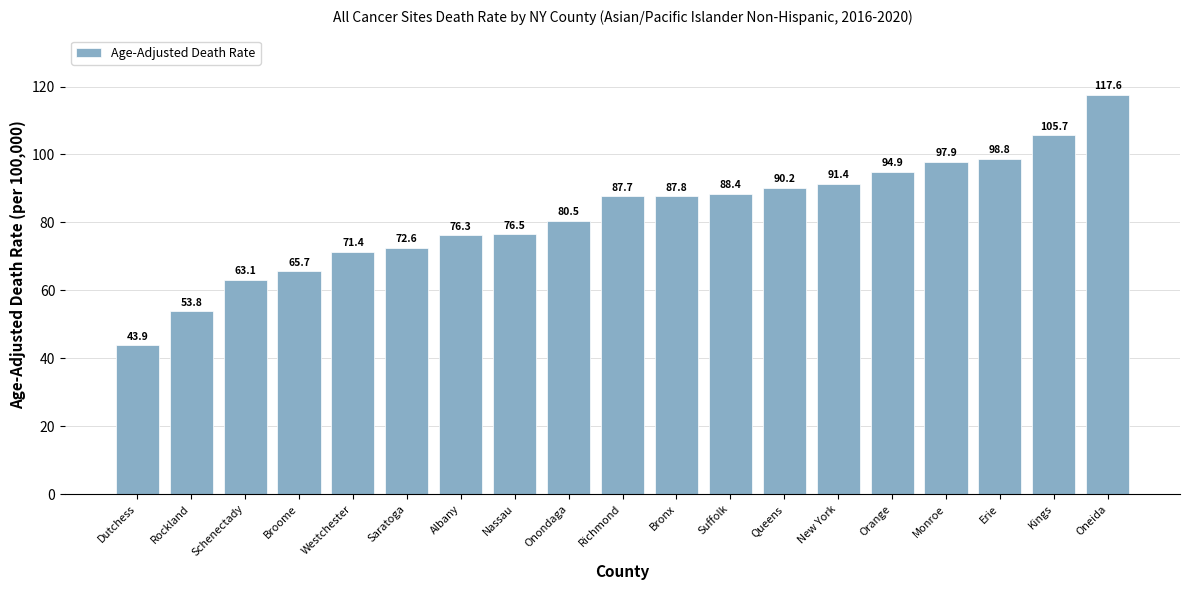

Is it true that the value at Bronx is 87.8?

True